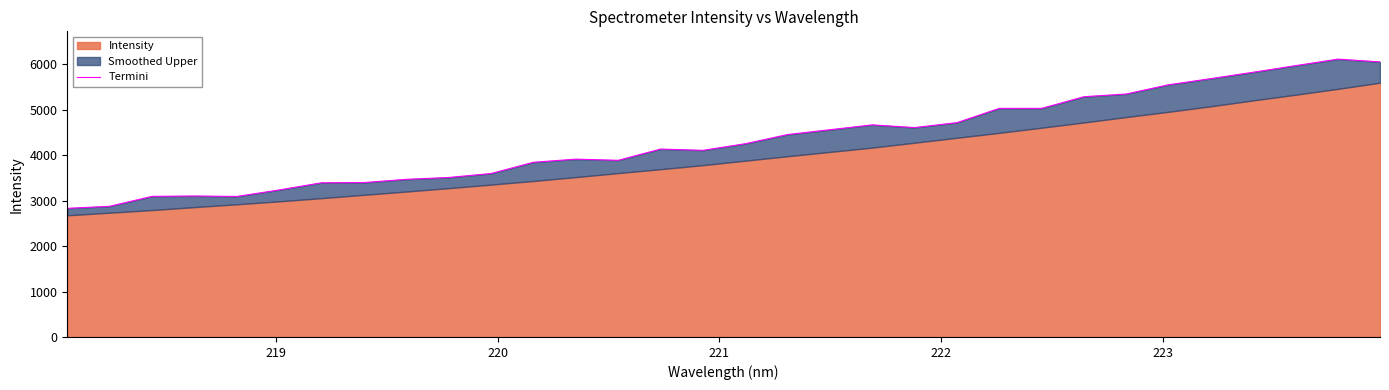

At which category does the chart reach its minimum across all series?

218